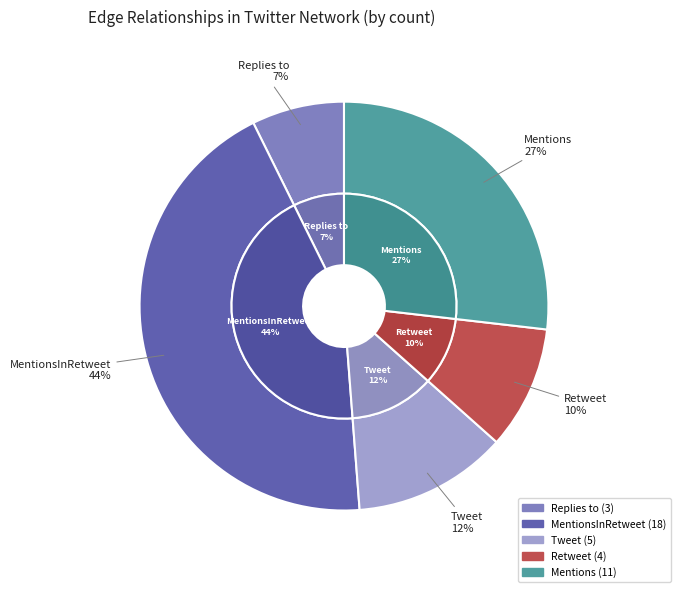

To the nearest percent, what is the combined percentage of Retweet and Mentions?

37%